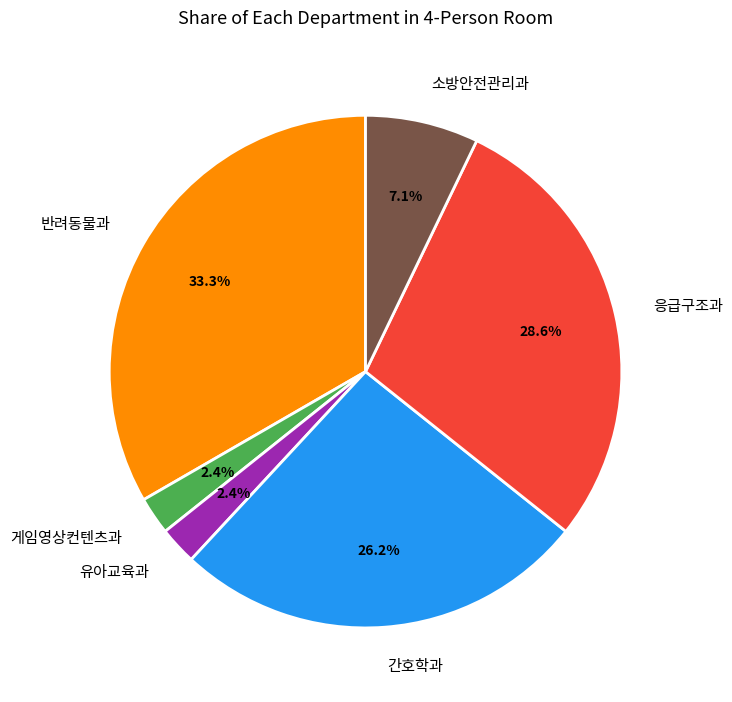

Which has a higher value, 응급구조과 or 유아교육과?

응급구조과